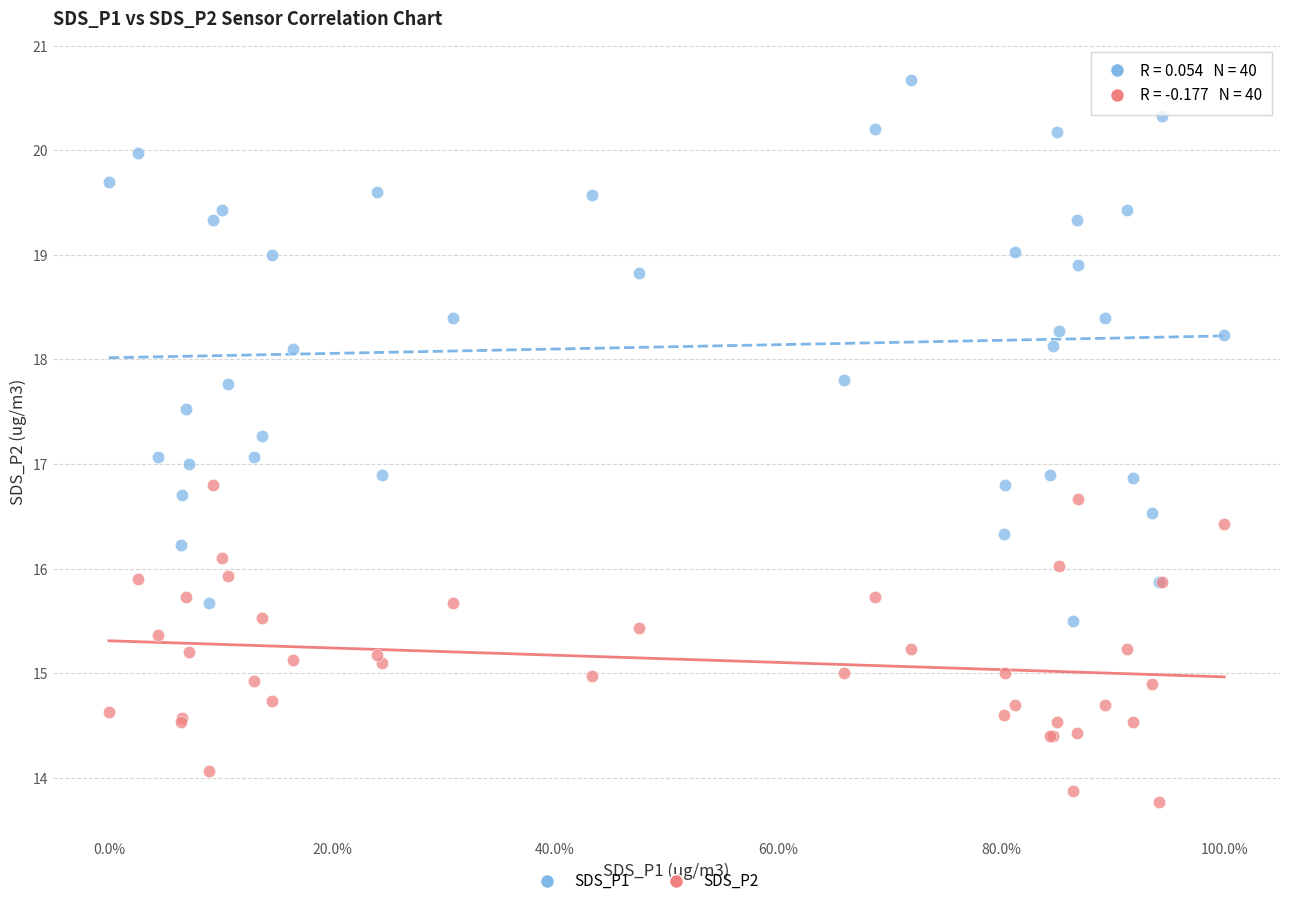

Which series reaches the maximum Y coordinate?

SDS_P1